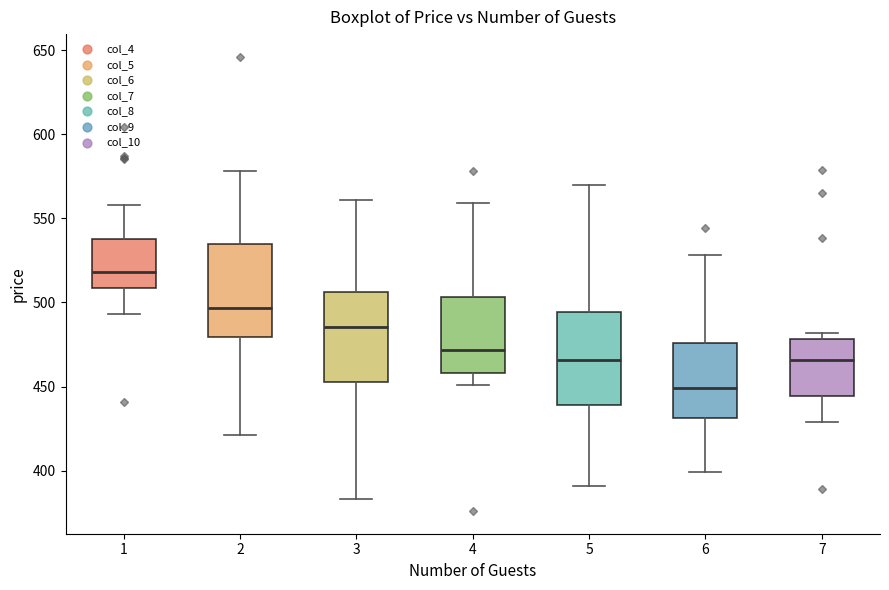

Where does the median line of the box at x = 1 sit on the y-axis? The values are not printed on the chart, so give them approximately, as read against the axis.

520